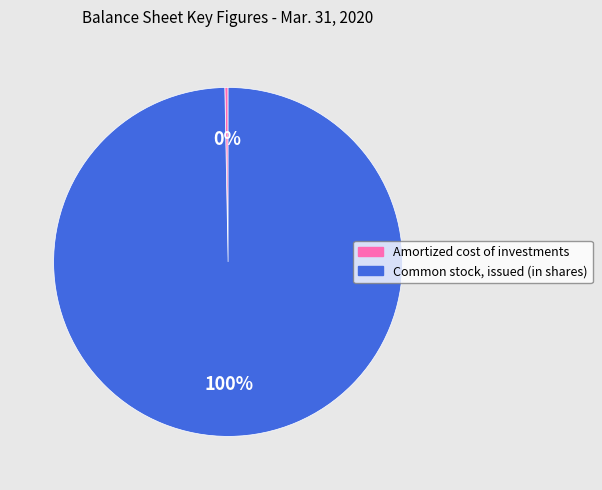

Is the sum of Common stock, issued (in shares) and Amortized cost of investments greater than half?

Yes